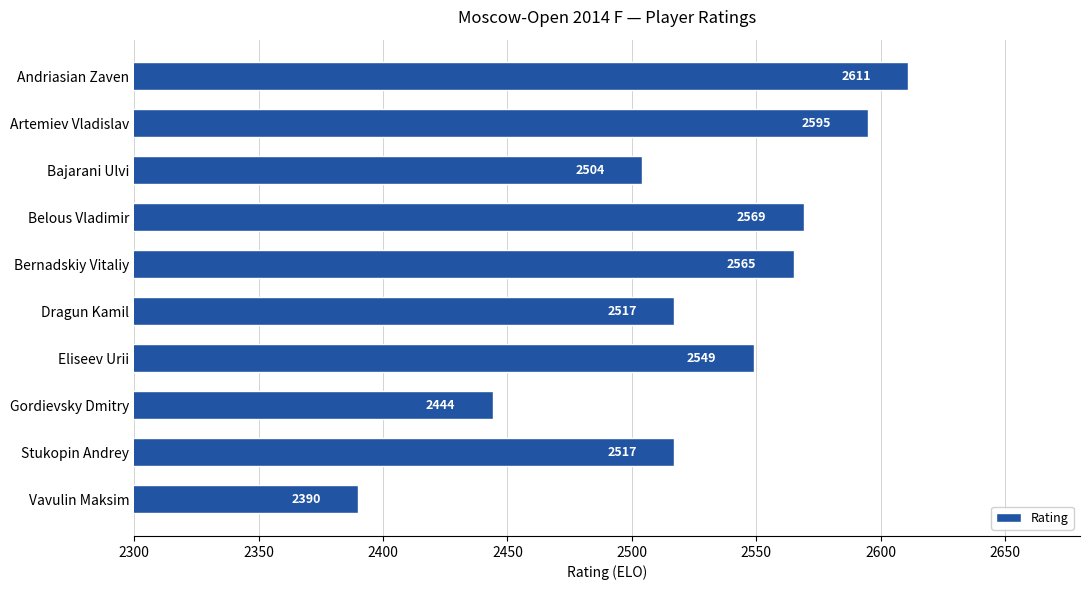

How many bars are there in total?

10